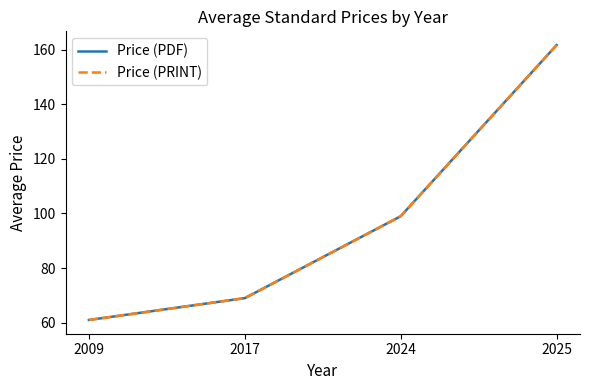

Is the value of Price (PRINT) at 2025 greater than the value of Price (PDF) at 2024?

Yes